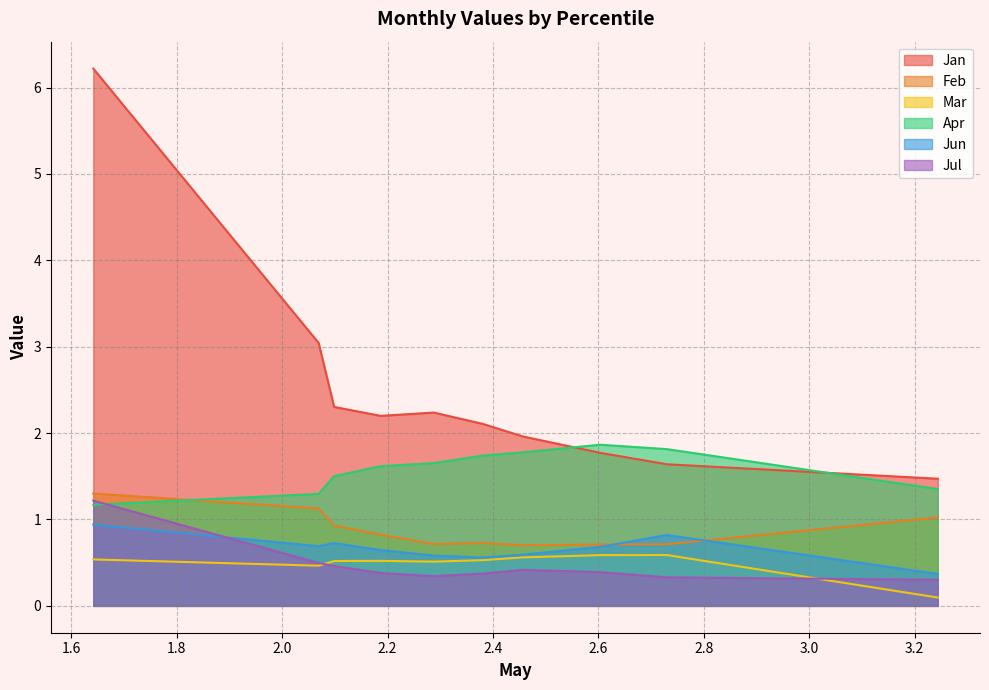

What are all the series names shown in the legend?

Jan, Feb, Mar, Apr, Jun, Jul